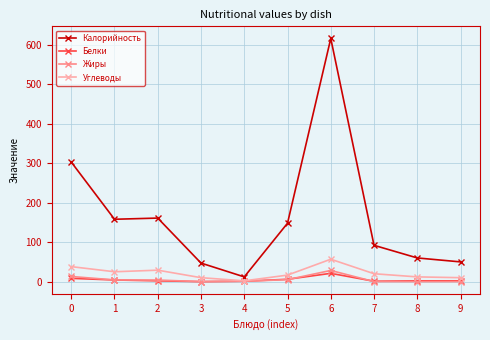

True or false: Углеводы has a value of 68.2 at 0.

False